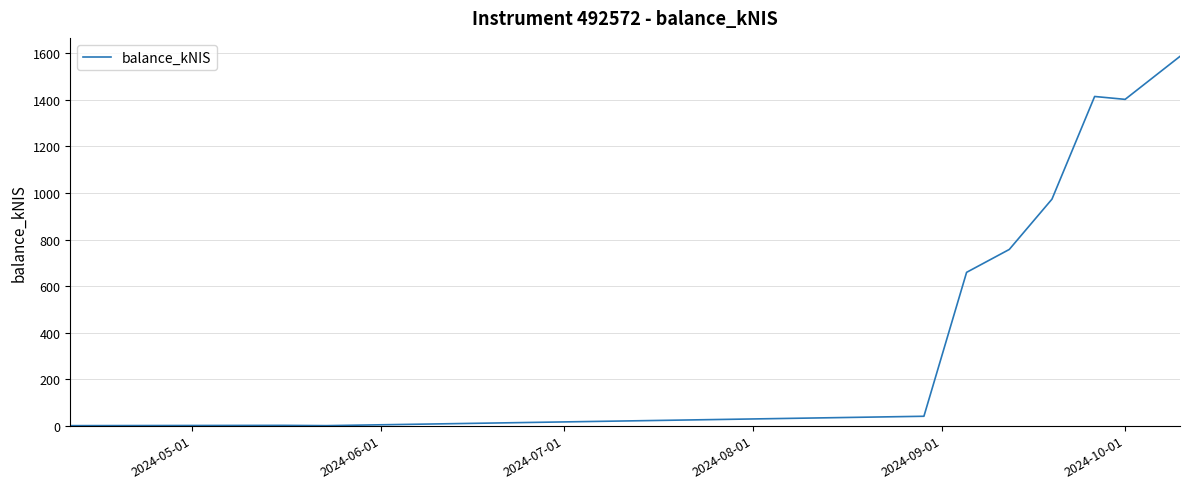

What is the difference between the maximum and minimum values?

1587.2